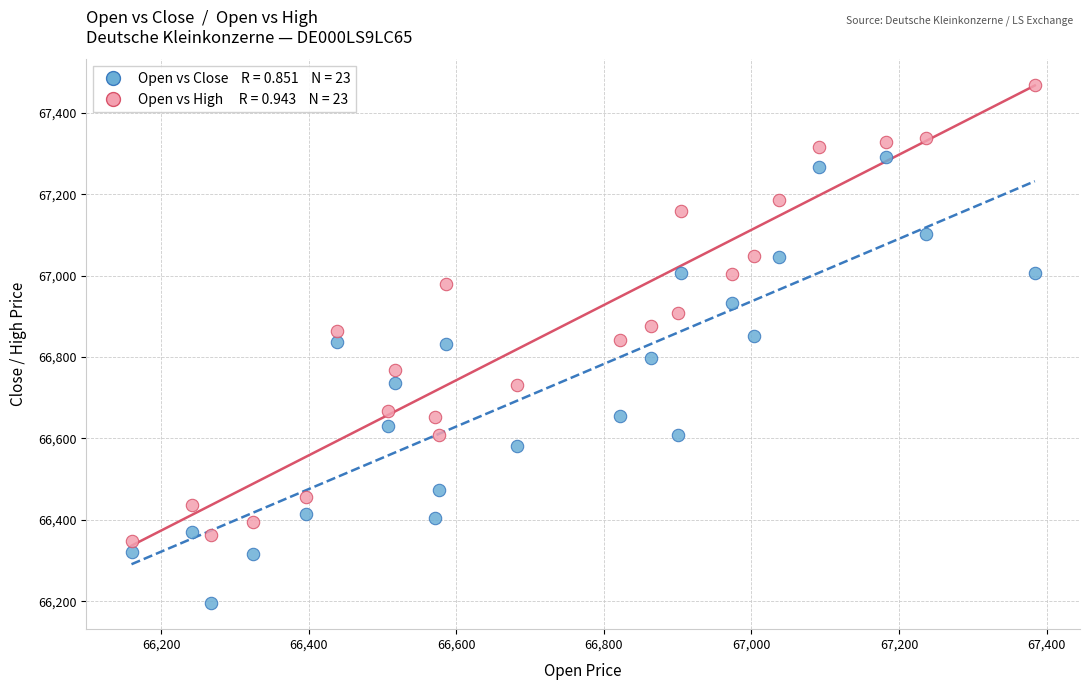

Across all data points, what is the range of Y values (max minus min)?

1273